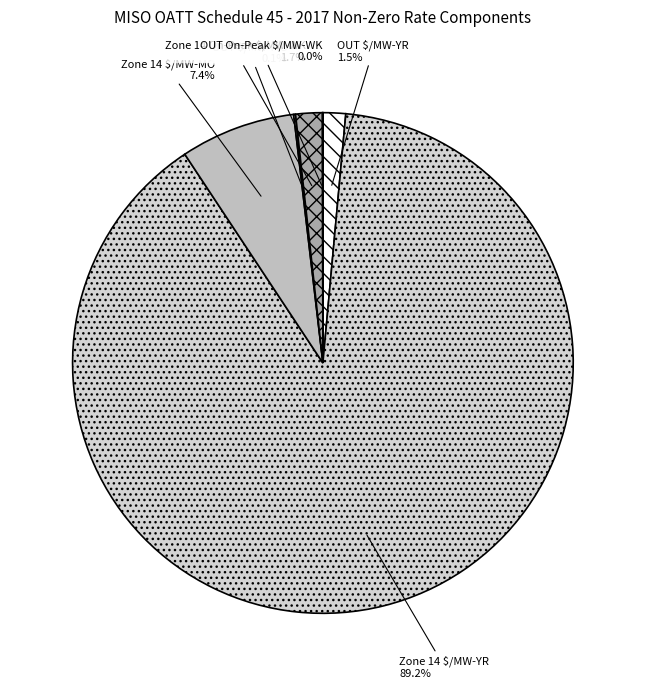

Which category has the biggest portion of the pie?

Zone 14 $/MW-YR